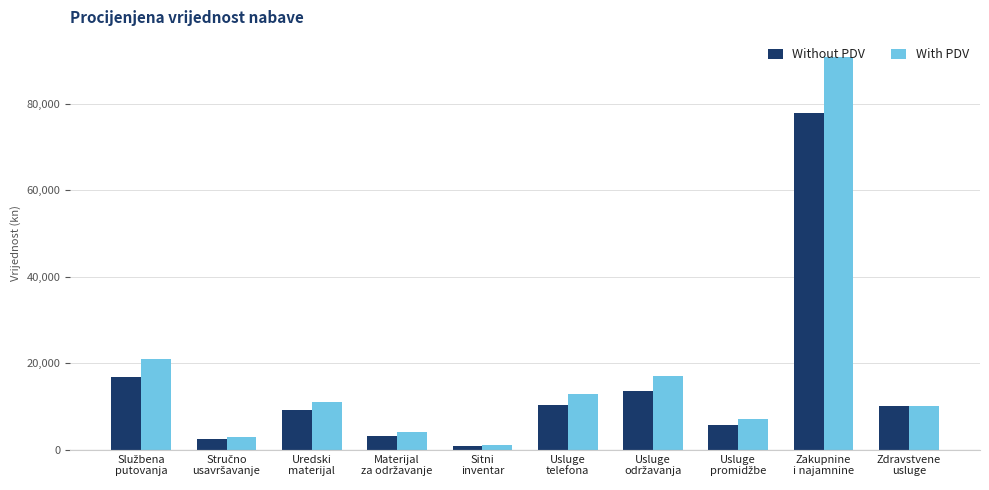

Which series has the largest range (max minus min)?

With PDV